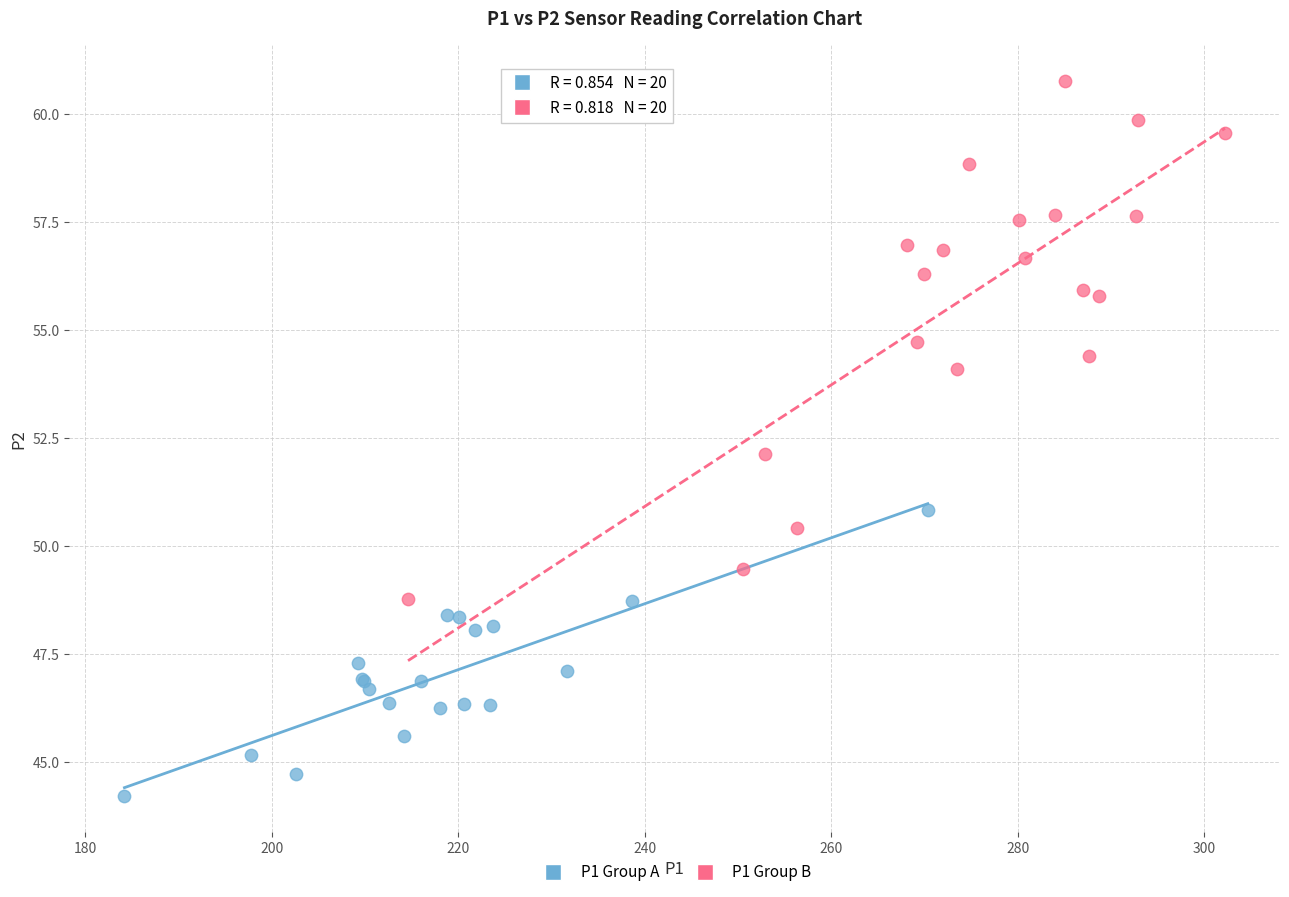

Which series contains the lowest Y value?

P1 Group A